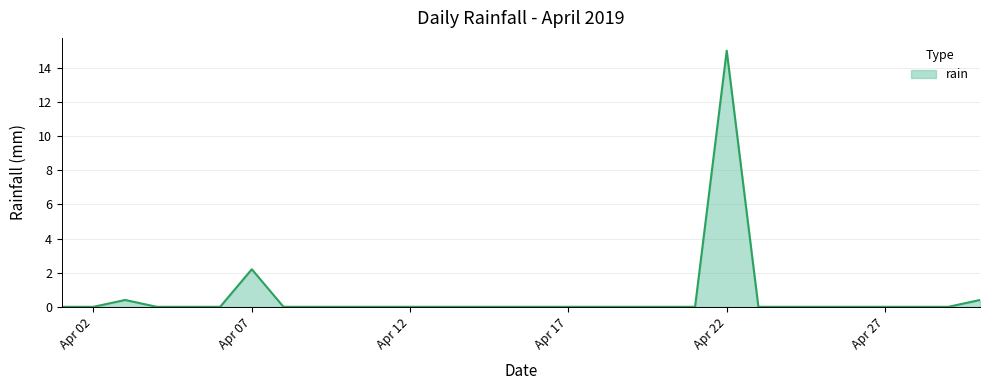

What is the difference between the maximum and minimum values?

15.0